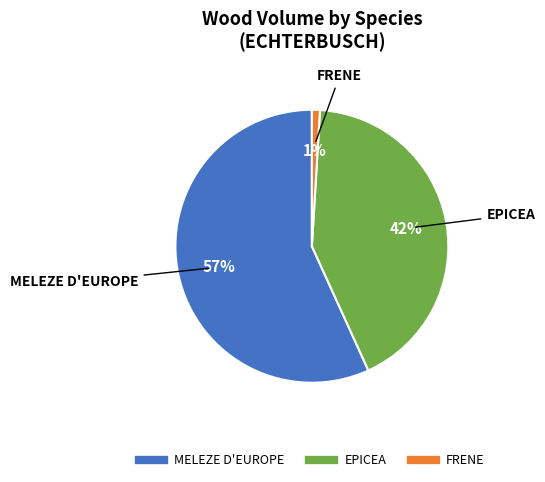

To the nearest percent, what is the average slice percentage?

33%